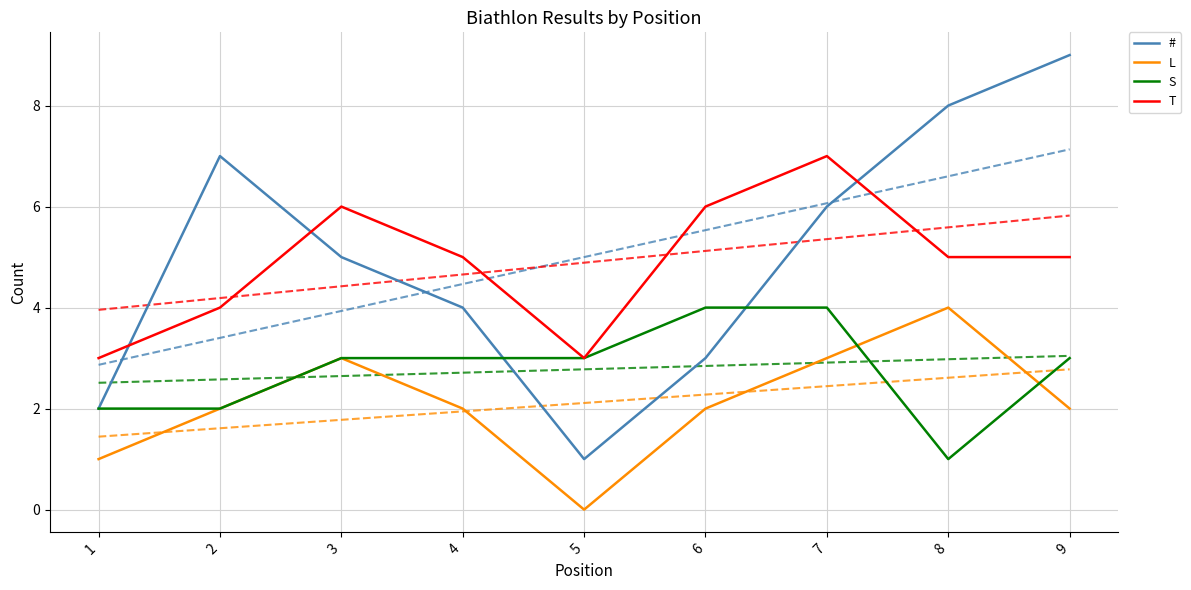

What is the sum of all S values?

25